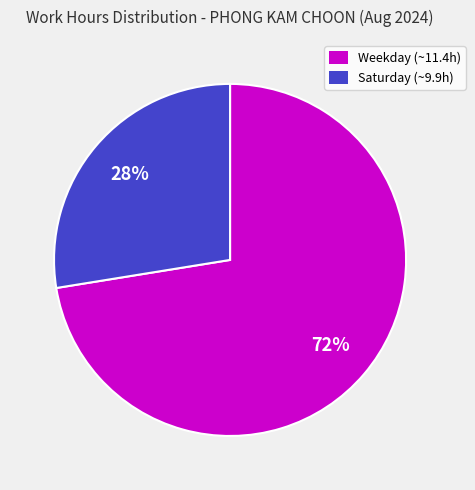

Does any single category account for the majority?

Yes